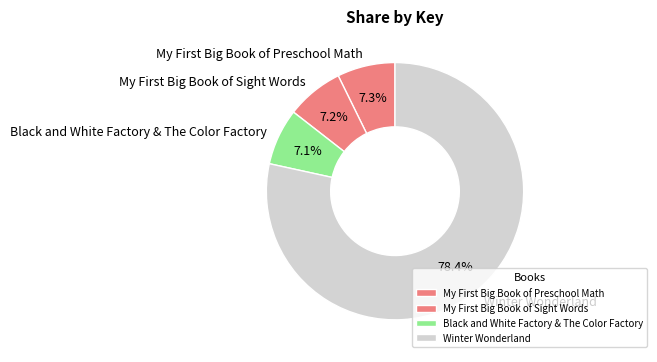

To the nearest percent, what is the average slice percentage?

25%